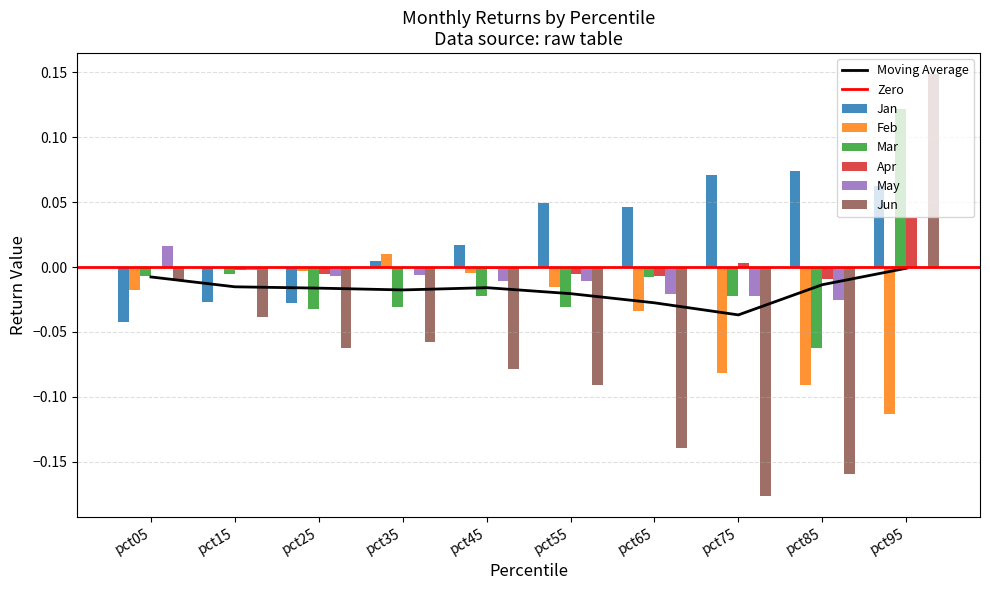

Rank the series at pct25 from highest to lowest value.

Feb, Apr, May, Jan, Mar, Jun